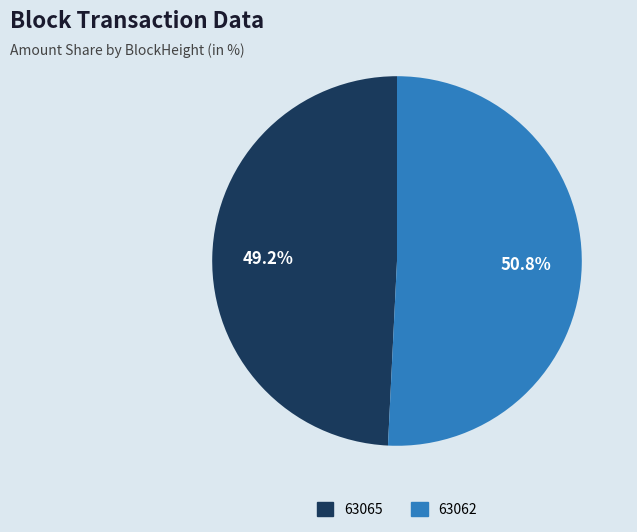

Is the sum of 63062 and 63065 greater than half?

Yes